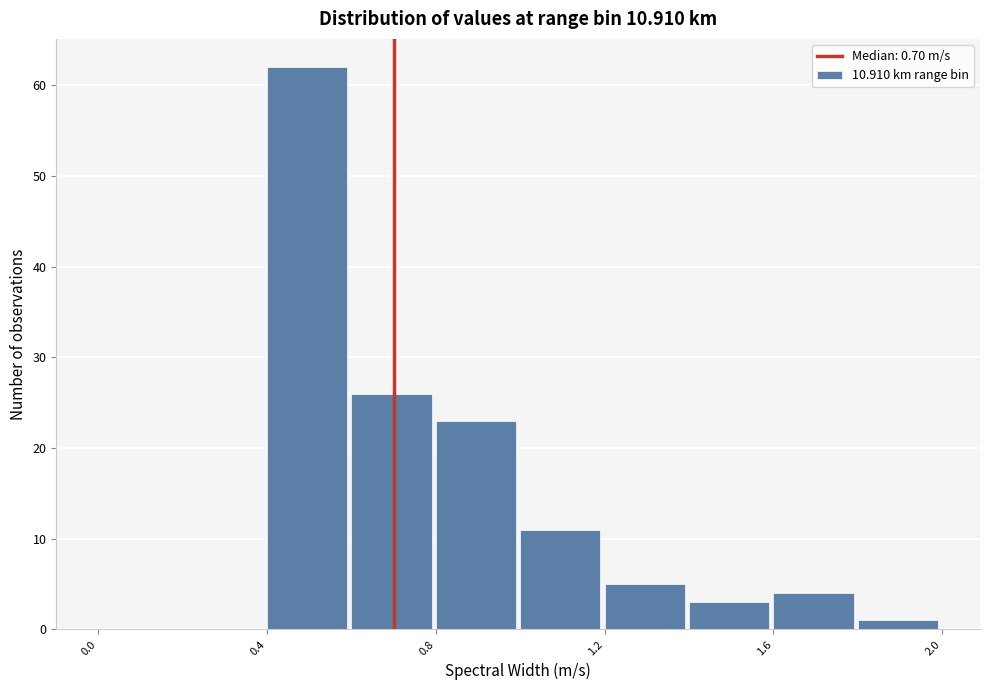

What is the height of the bar covering 1.8 to 2.0 on the x-axis? The values are not printed on the chart, so give them approximately, as read against the axis.

1